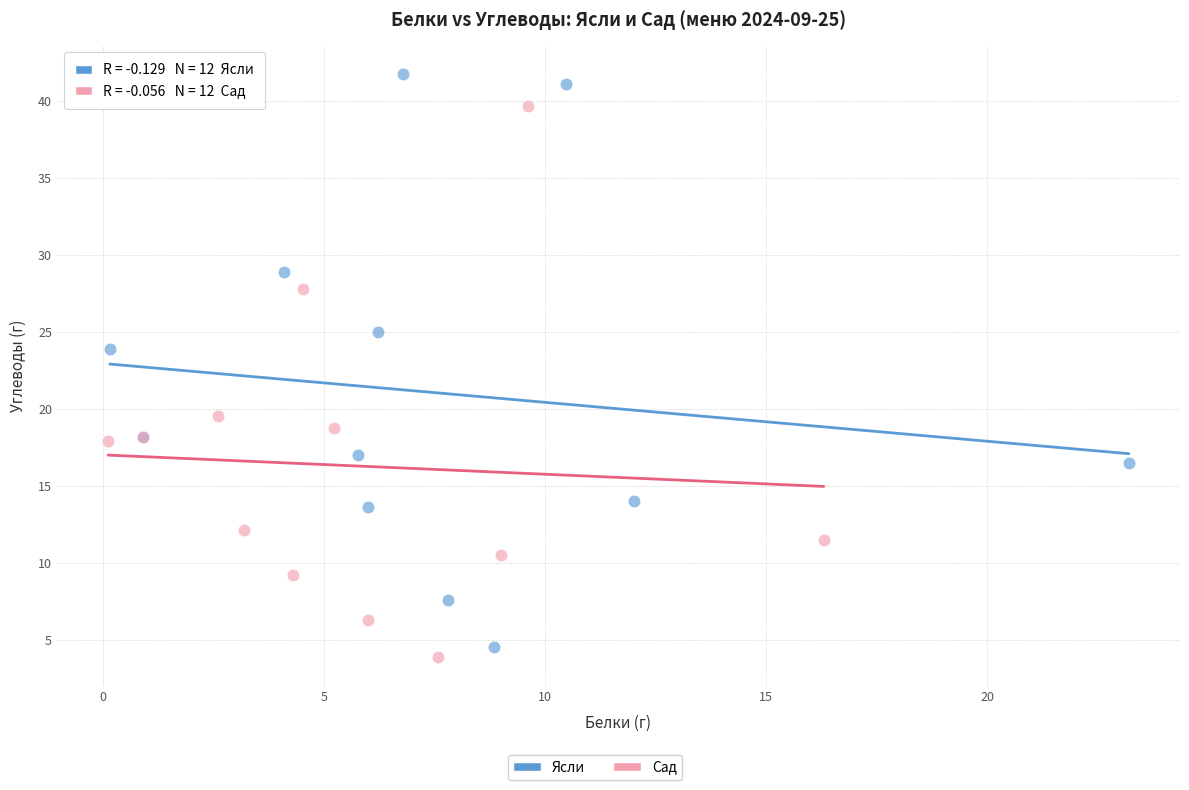

Which series has the widest spread of Y values?

Ясли